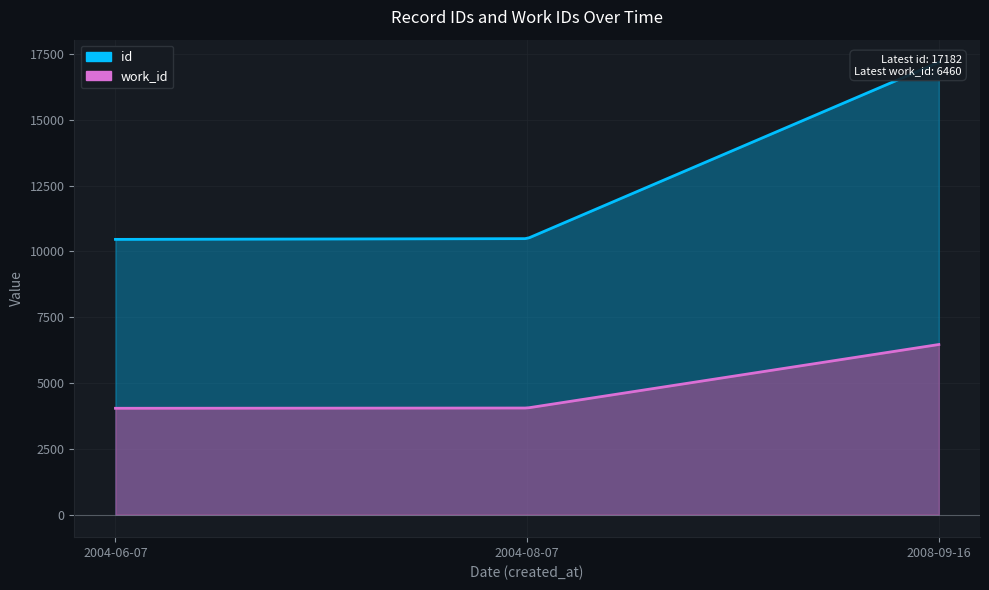

What is the label of the 1st point from the left?

2004-06-07